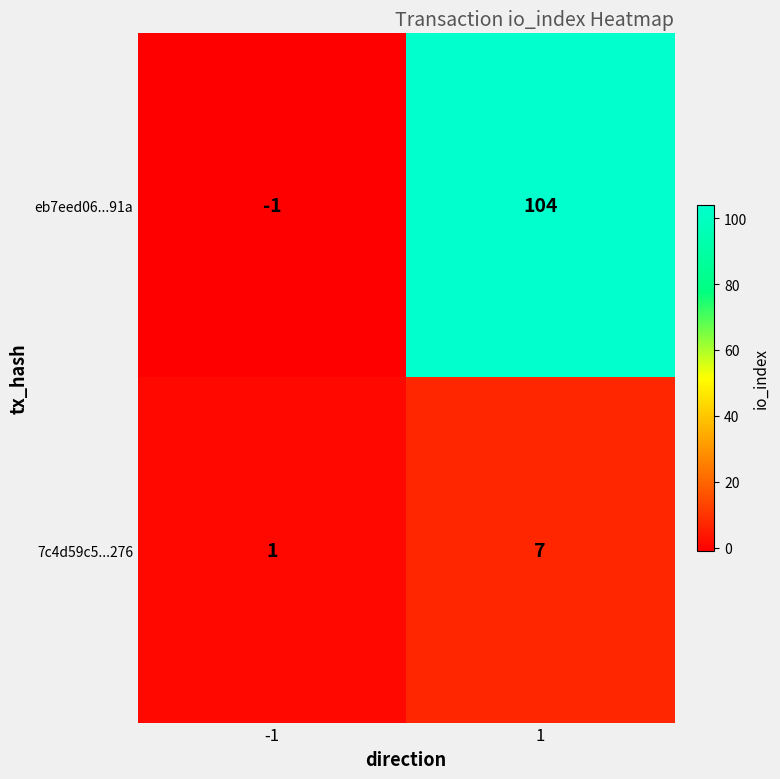

Which series changed the most between -1 and 1?

eb7eed06...91a